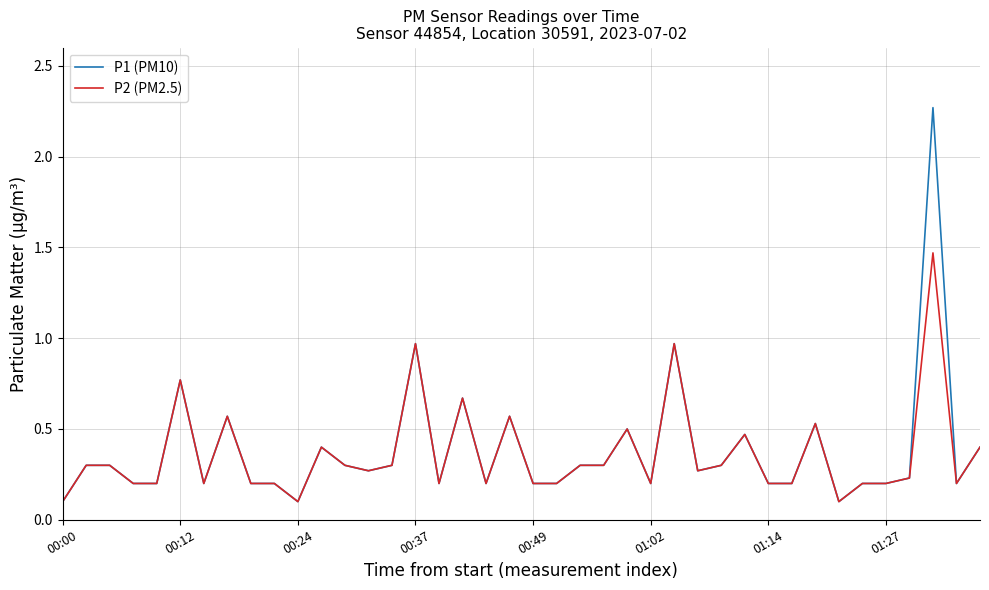

List the series in order of their peak value, lowest first.

P2 (PM2.5), P1 (PM10)